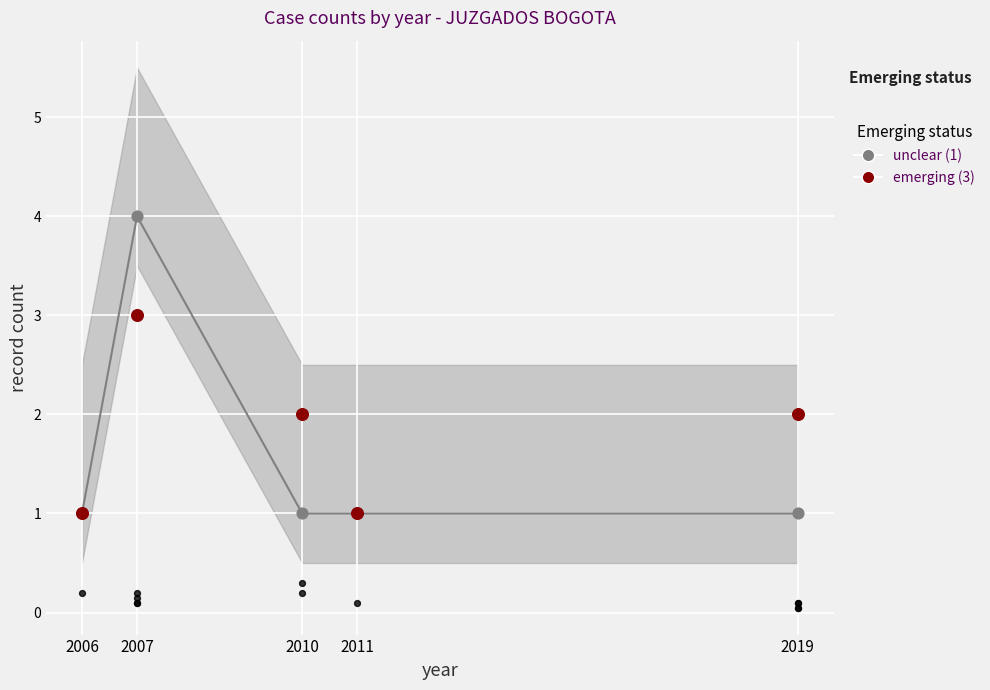

What are all the series names shown in the legend?

unclear (1), emerging (3)